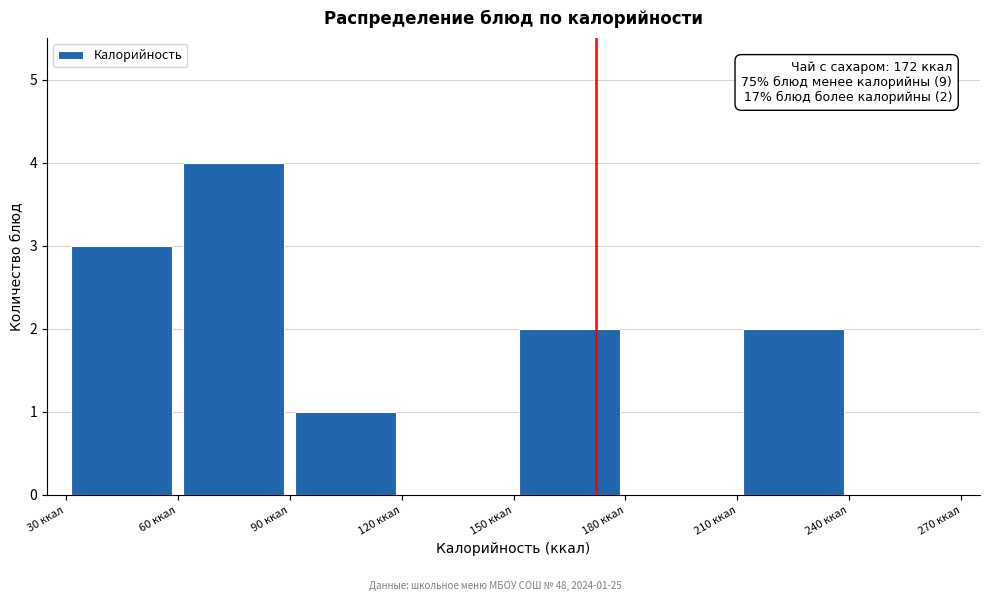

Over which range of the x-axis is the bar tallest?

60 to 90